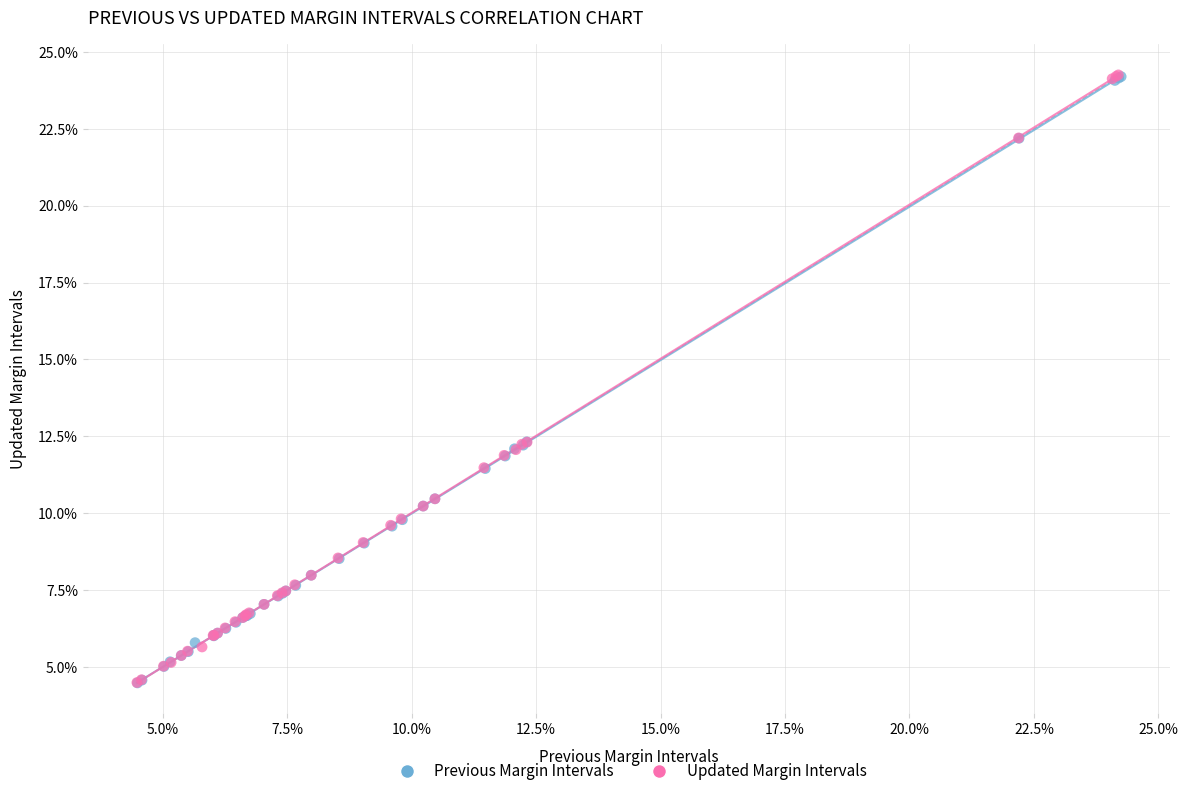

What are all the series names shown in the legend?

Previous Margin Intervals, Updated Margin Intervals